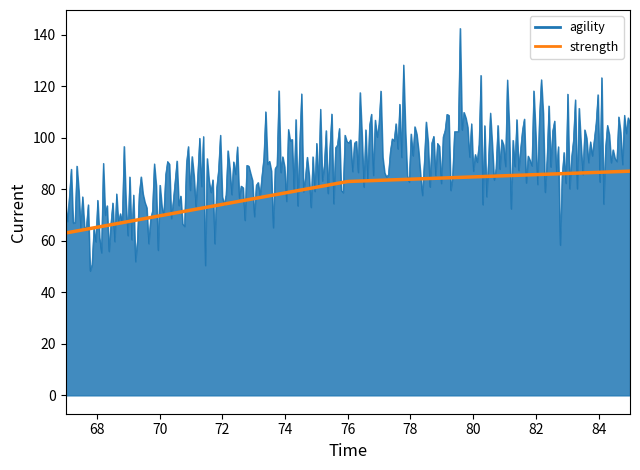

What is the minimum value shown in the chart?

48.3